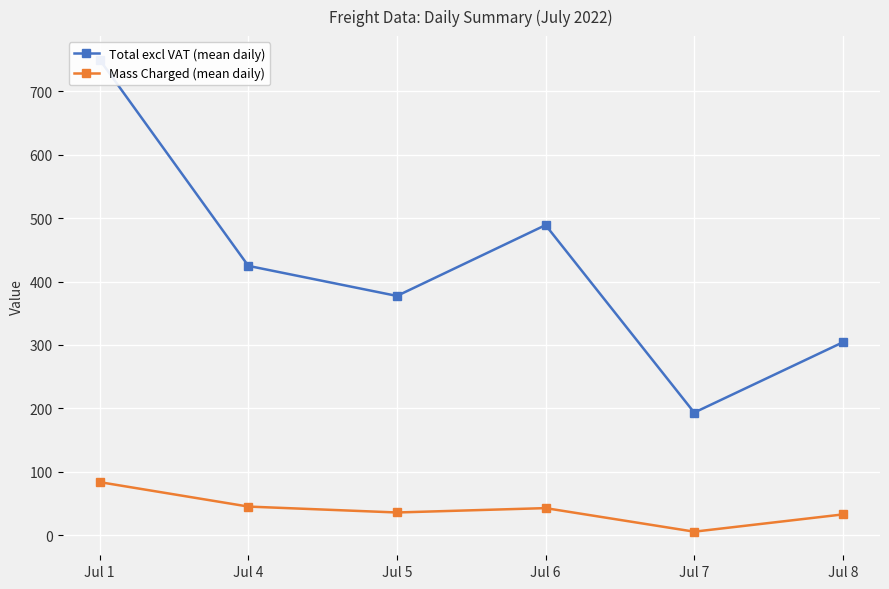

Which series has the largest total across all categories?

Total excl VAT (mean daily)